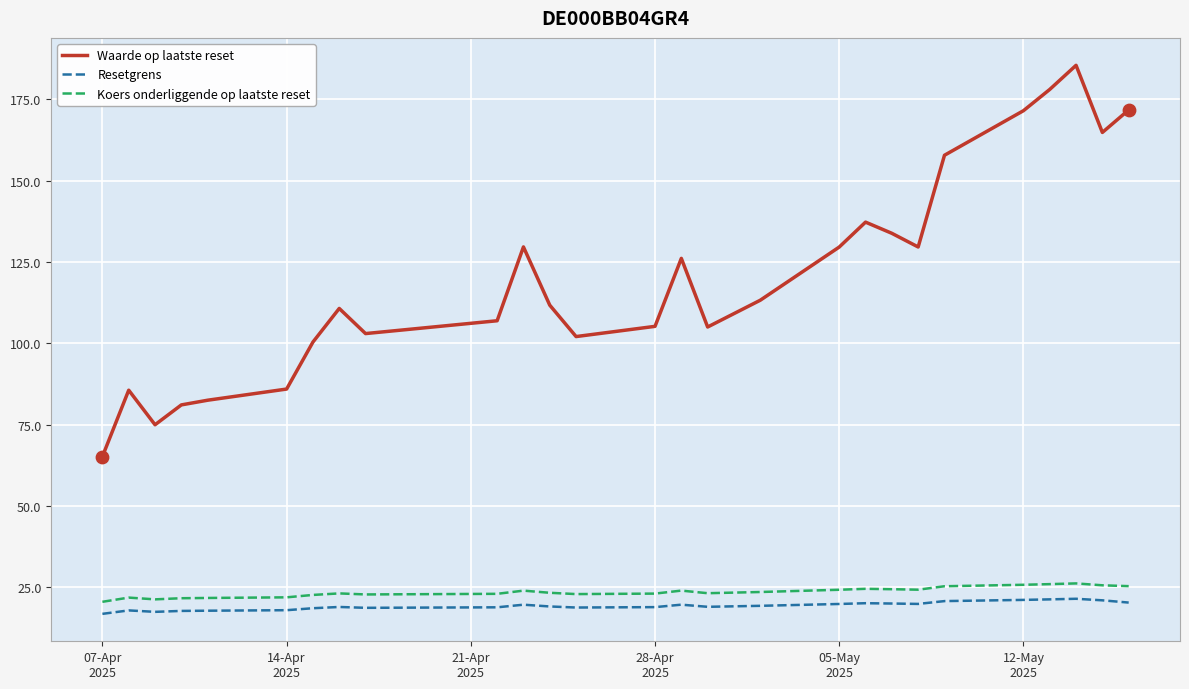

What is the maximum value for Resetgrens?

21.5